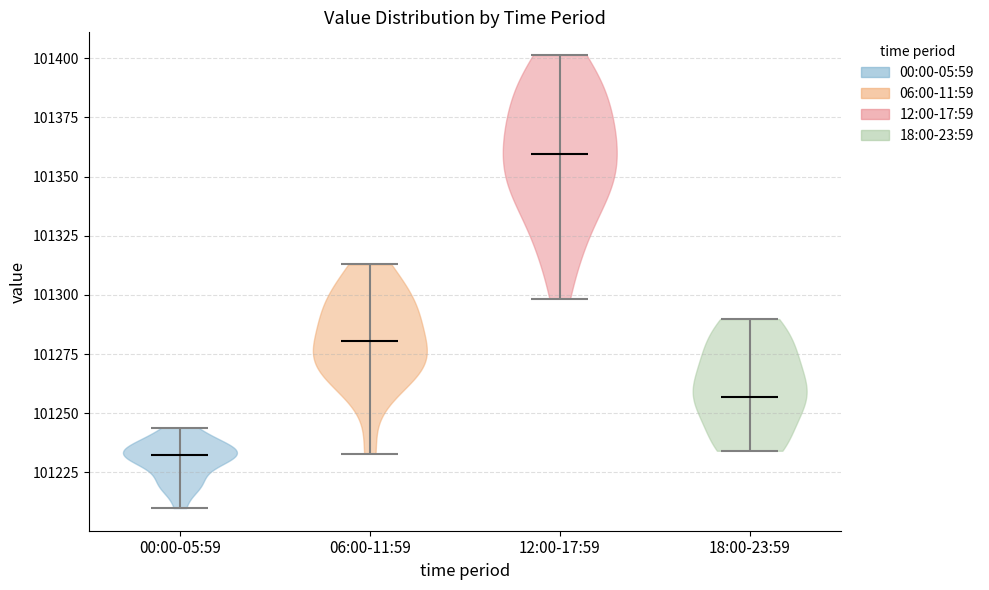

Where does the median line of the violin for 12:00-17:59 sit on the y-axis? The values are not printed on the chart, so give them approximately, as read against the axis.

101360